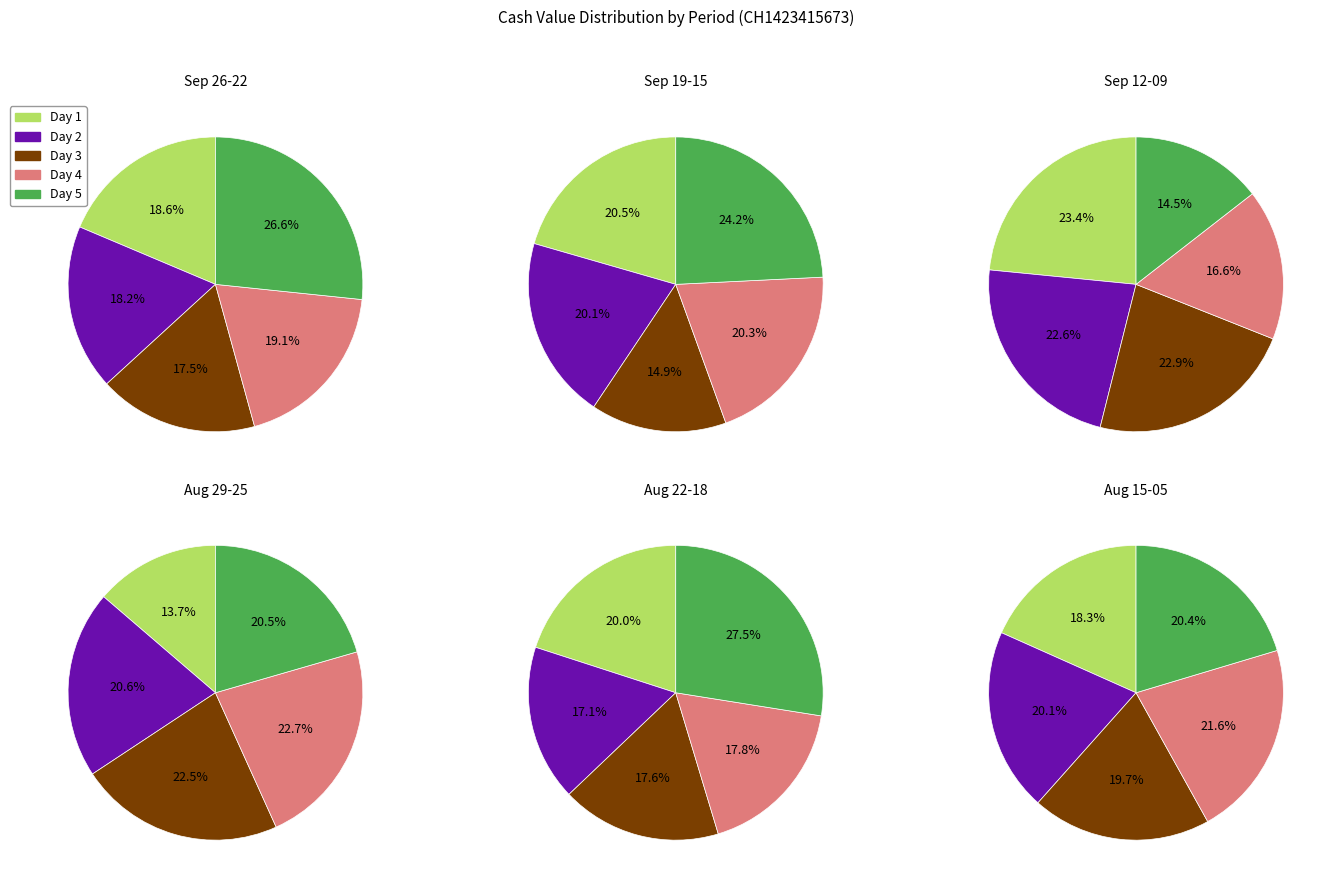

Does 2025-09-19 account for over 50% of the chart?

No